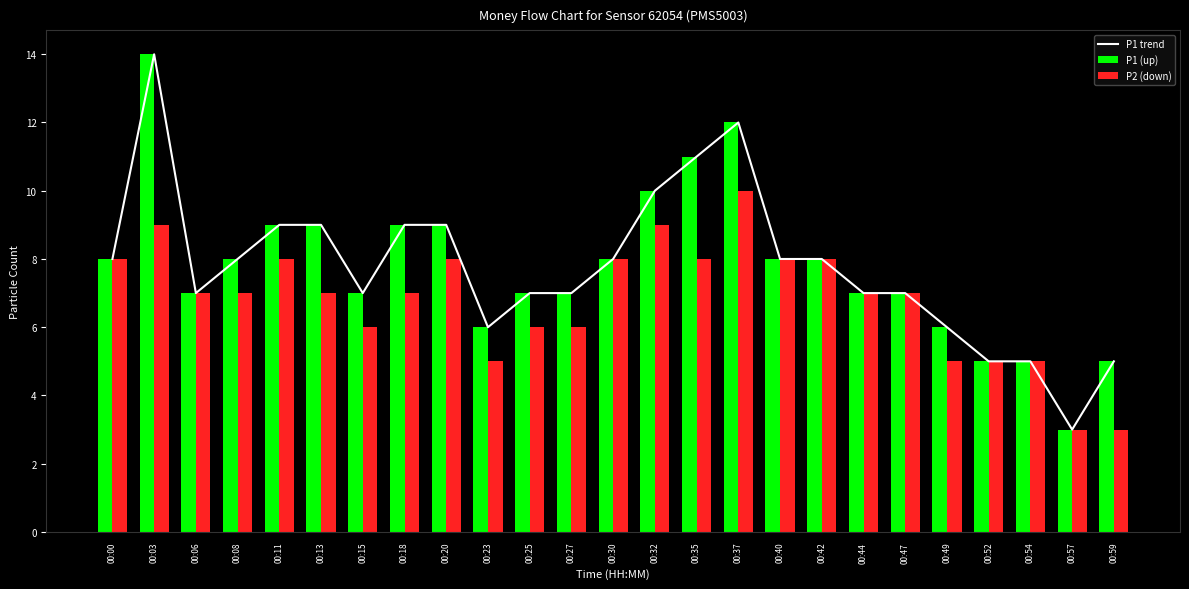

What is the spread (max minus min) of values at 00:03?

5